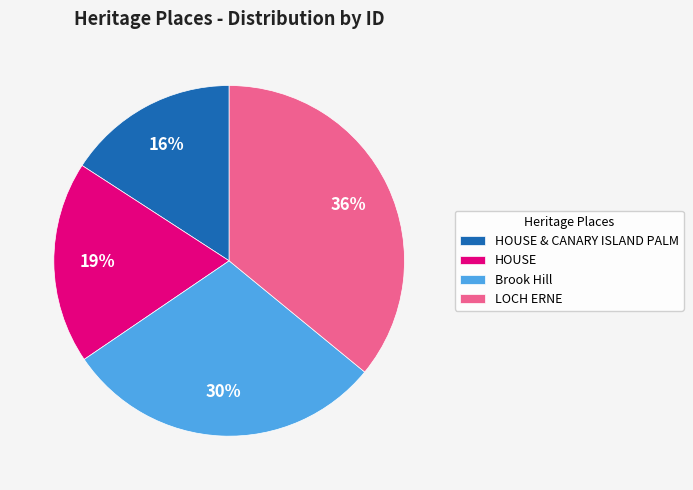

To the nearest percent, what percentage of the pie is HOUSE?

19%